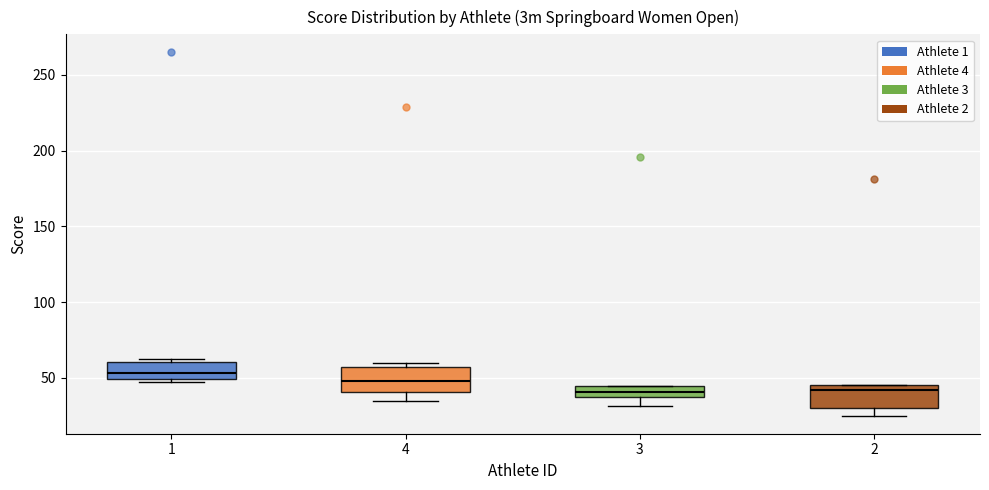

Reading left to right, read every box against the y-axis: the position of its median line, the range the box covers, and the ends of its whiskers. The values are not printed on the chart, so give them approximately, as read against the axis.

1: median 55, box 50 to 60, whiskers 50 (just below the box's lower edge) to 60 (just above the box's upper edge)
4: median 50, box 40 to 55, whiskers 35 to 60
3: median 40, box 35 to 45, whiskers 30 to 45
2: median 40, box 30 to 45, whiskers 25 to 45